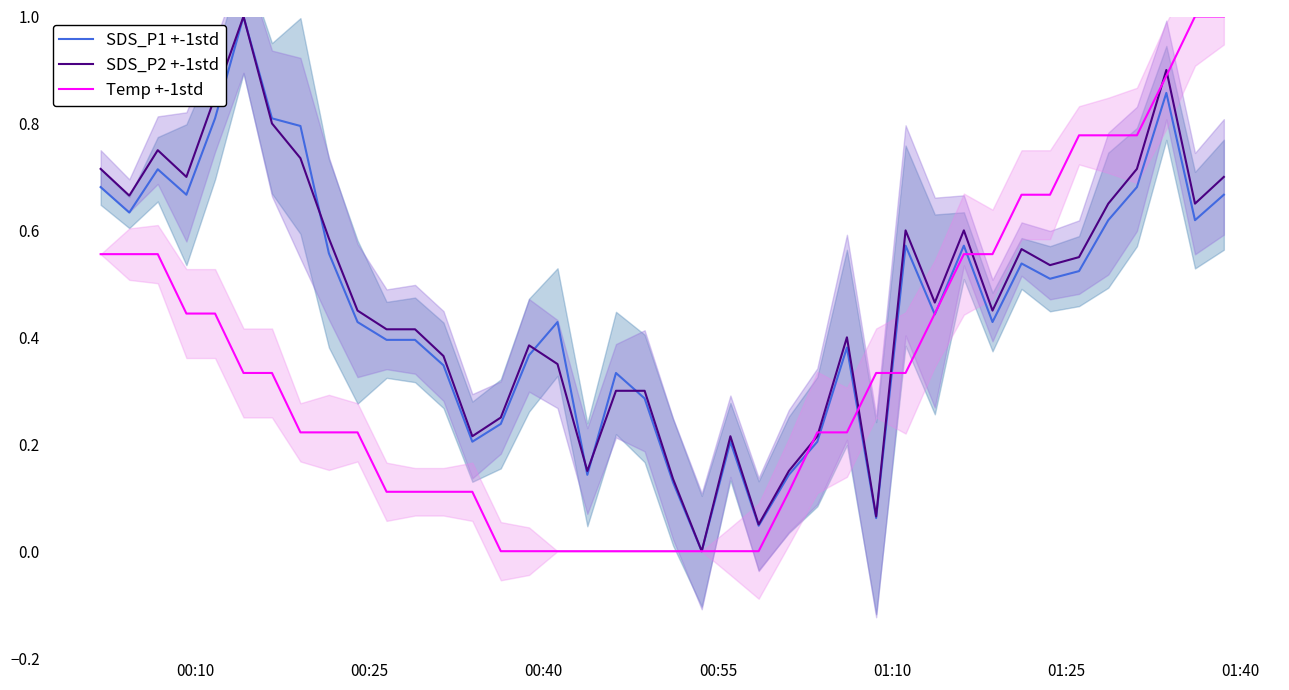

Does the chart have visible grid lines?

No